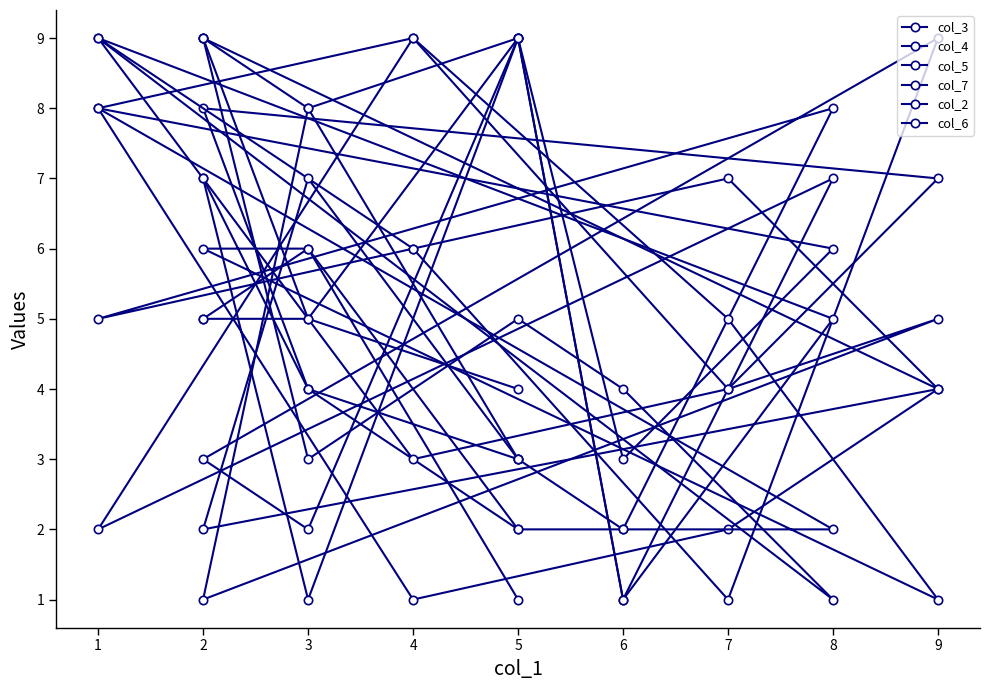

What is the minimum value shown in the chart?

1